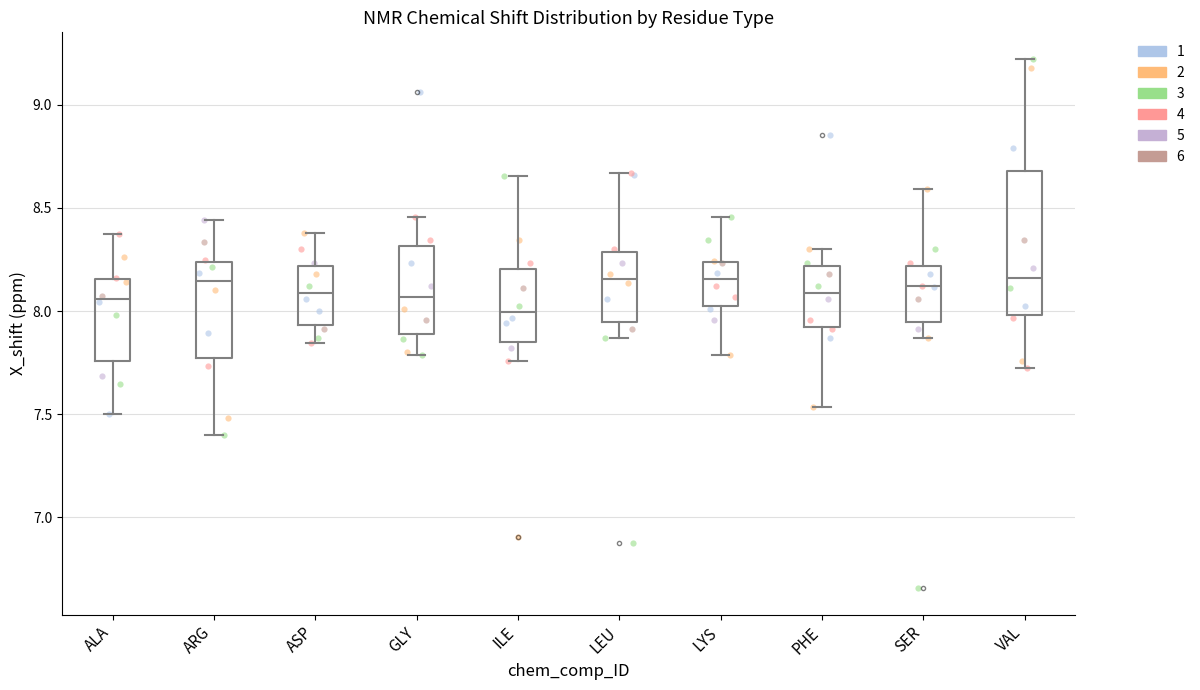

Reading left to right, read every box against the y-axis: the position of its median line, the range the box covers, and the ends of its whiskers. The values are not printed on the chart, so give them approximately, as read against the axis.

ALA: median 8.05, box 7.75 to 8.15, whiskers 7.50 to 8.35
ARG: median 8.15, box 7.75 to 8.25, whiskers 7.40 to 8.45
ASP: median 8.10, box 7.95 to 8.20, whiskers 7.85 to 8.40
GLY: median 8.05, box 7.90 to 8.30, whiskers 7.80 to 8.45
ILE: median 8.00, box 7.85 to 8.20, whiskers 7.75 to 8.65
LEU: median 8.15, box 7.95 to 8.30, whiskers 7.85 to 8.65
LYS: median 8.15, box 8.05 to 8.25, whiskers 7.80 to 8.45
PHE: median 8.10, box 7.90 to 8.20, whiskers 7.55 to 8.30
SER: median 8.10, box 7.95 to 8.20, whiskers 7.85 to 8.60
VAL: median 8.15, box 8.00 to 8.70, whiskers 7.75 to 9.20